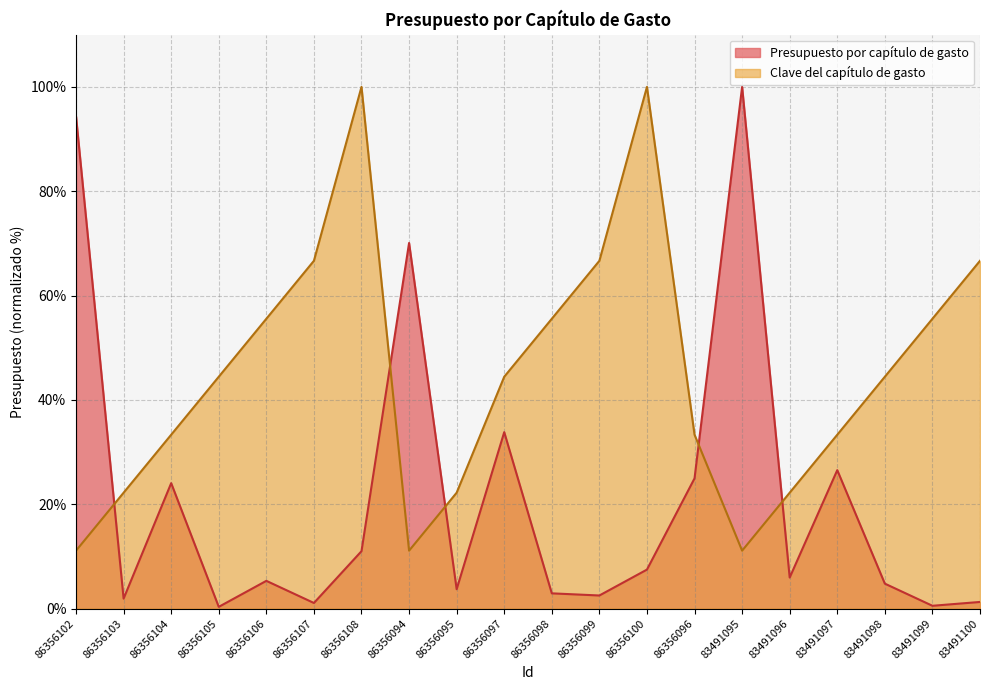

Is the value of Presupuesto por capítulo de gasto at 86356100 greater than the value of Clave del capítulo de gasto at 86356104?

No